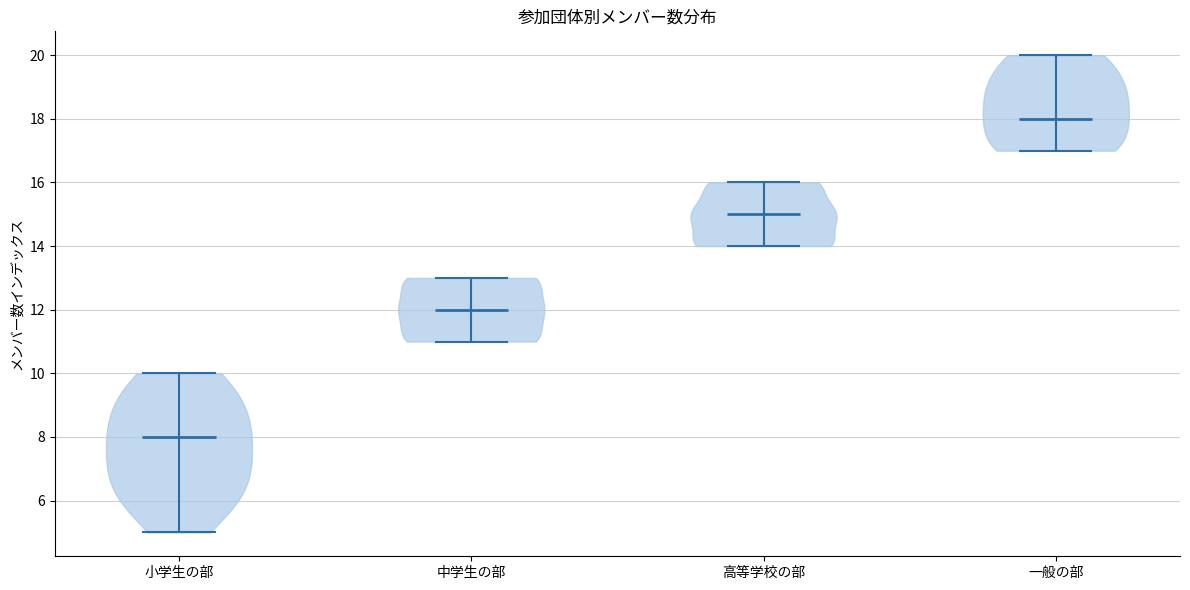

Where does the median line of the violin for 一般の部 sit on the y-axis? The values are not printed on the chart, so give them approximately, as read against the axis.

18